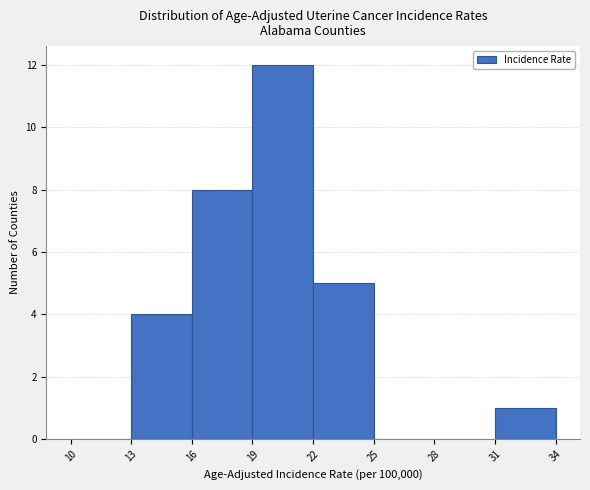

What is the height of the bar covering 13 to 16 on the x-axis? The values are not printed on the chart, so give them approximately, as read against the axis.

4